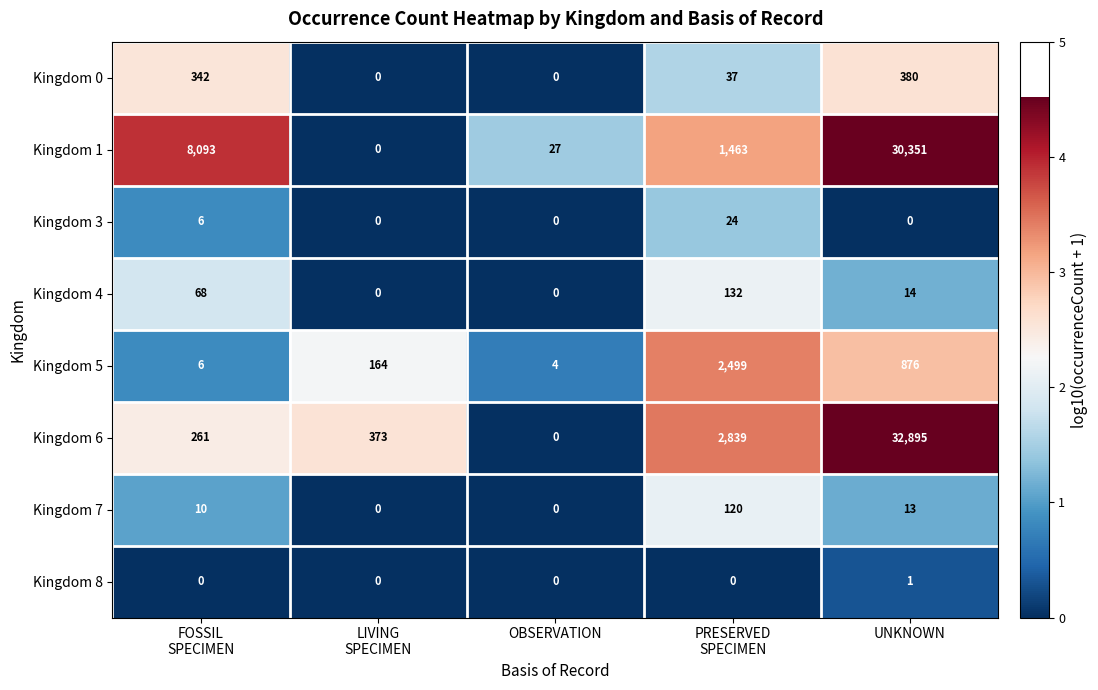

What is the sum of all Kingdom 0 values?

759